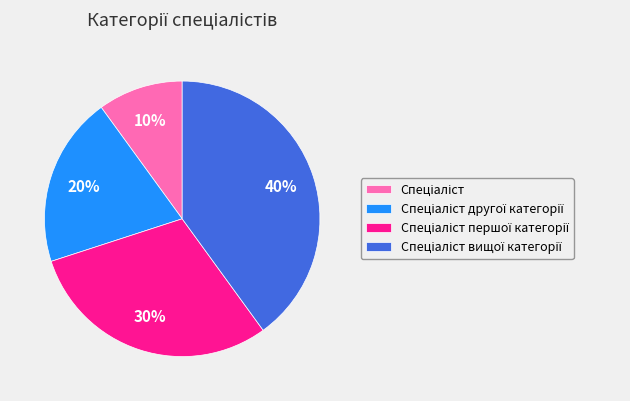

Is there a majority slice in this chart?

No